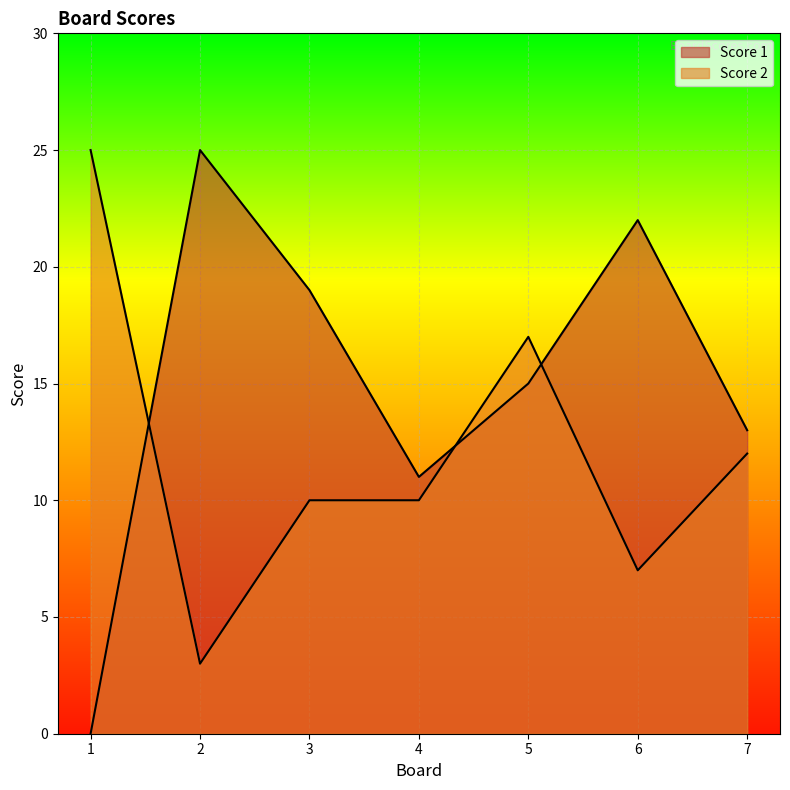

What is the sum of the Score 1 values at 6 and 5?

37